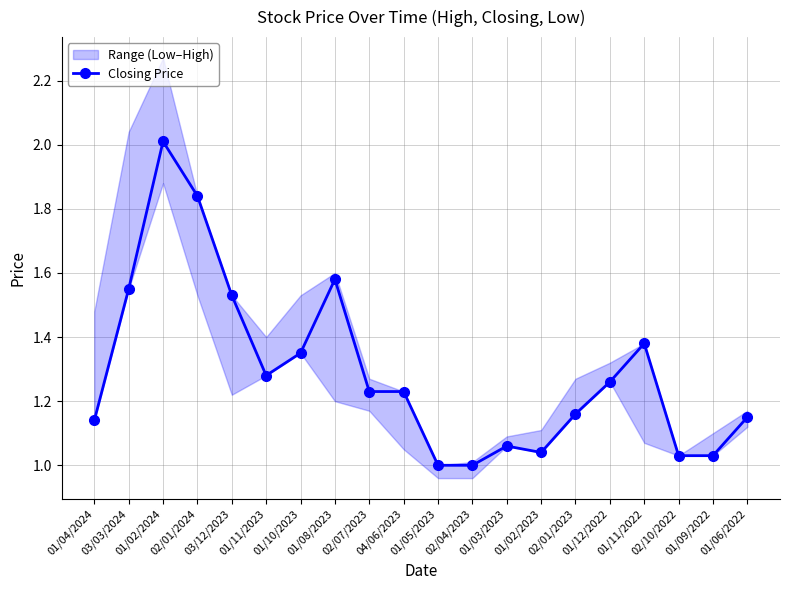

What is the change in value from 01/02/2024 to 02/04/2023?

-1.0